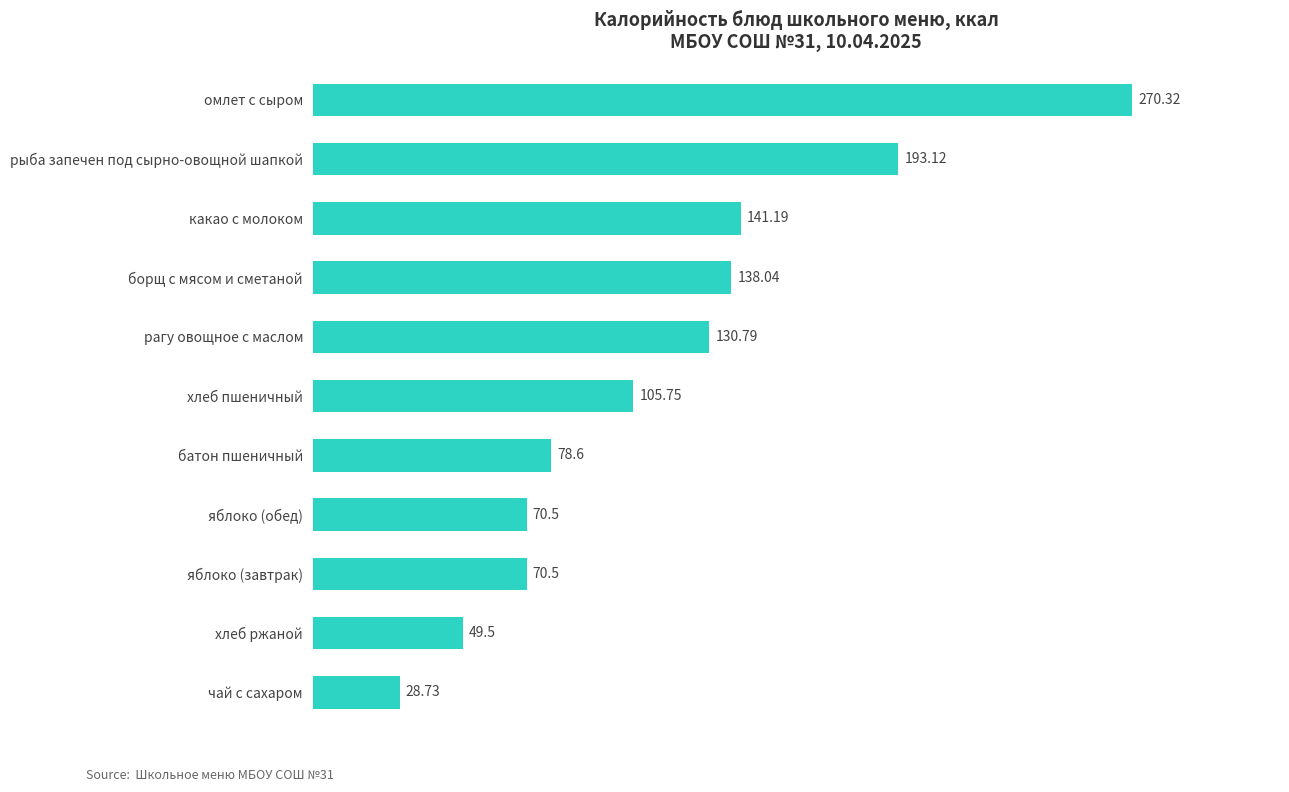

Where is the data nearest to the value 149?

какао с молоком